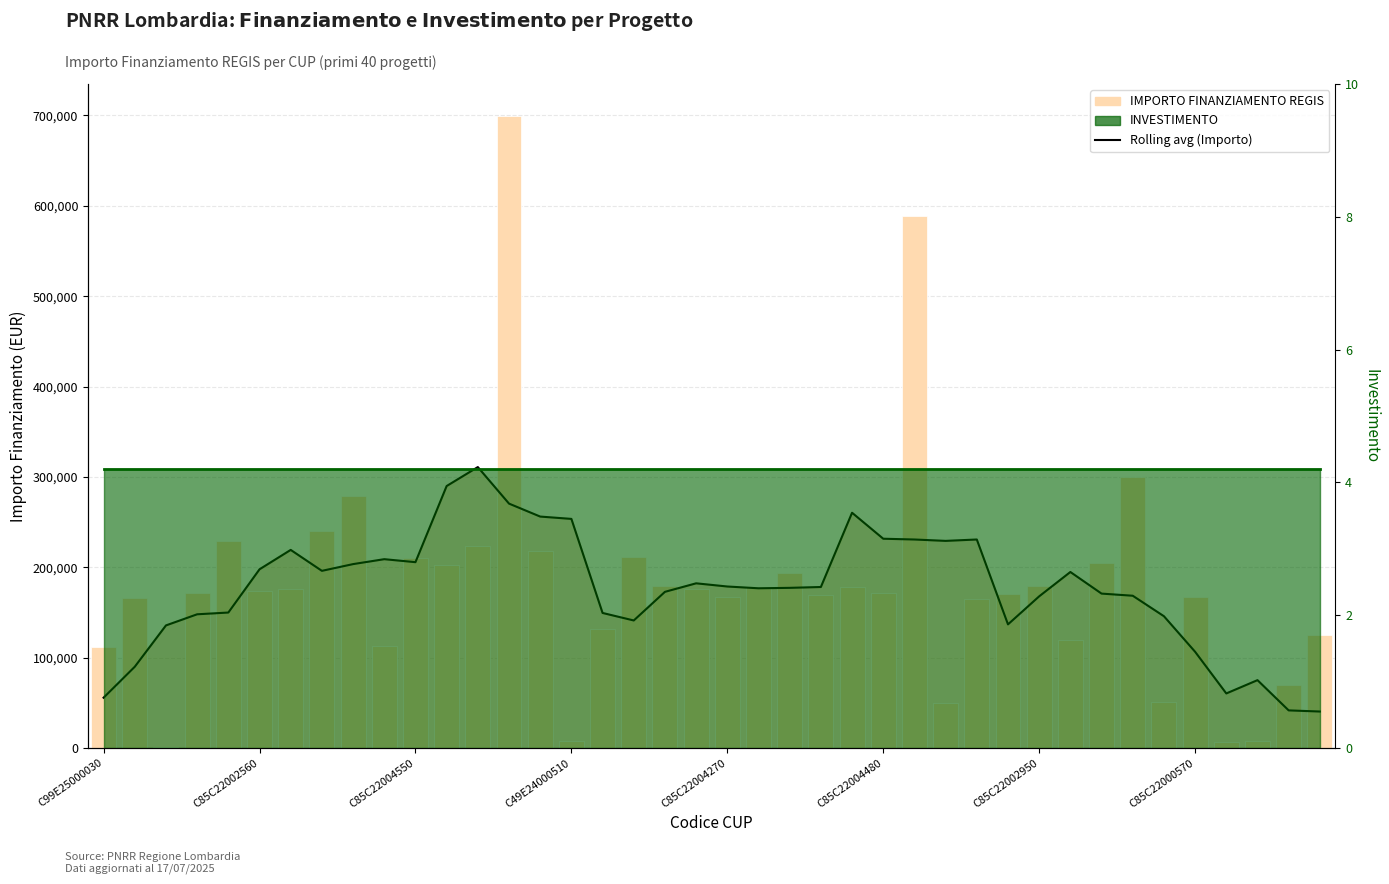

What value does the INVESTIMENTO (line) series have at C85C22000570?

4.2